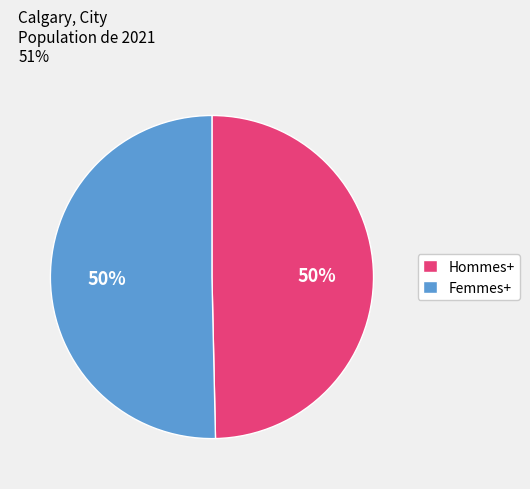

Combined, do Femmes+ and Hommes+ account for over 50%?

Yes